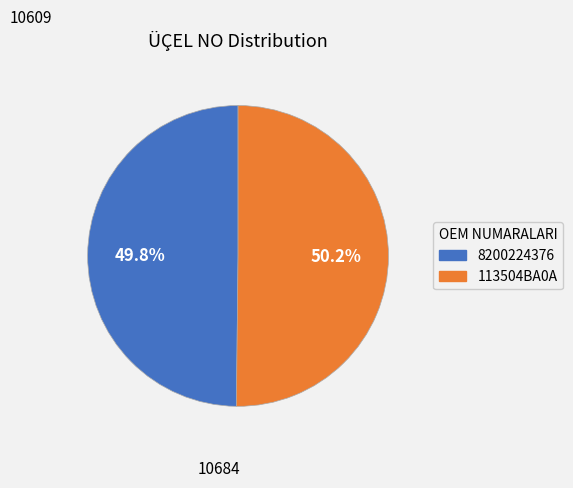

Does any single category account for the majority?

Yes